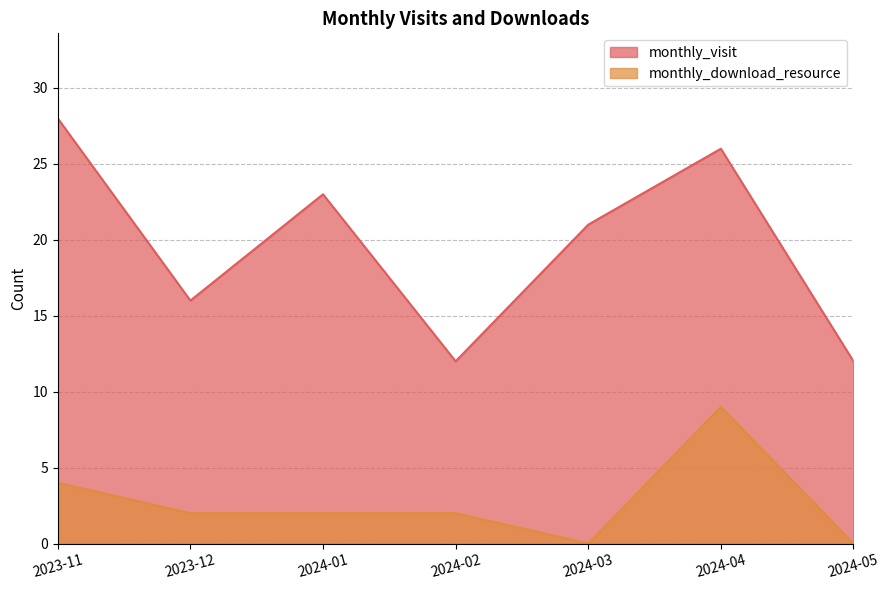

List the series in order of their overall mean, lowest first.

monthly_download_resource, monthly_visit